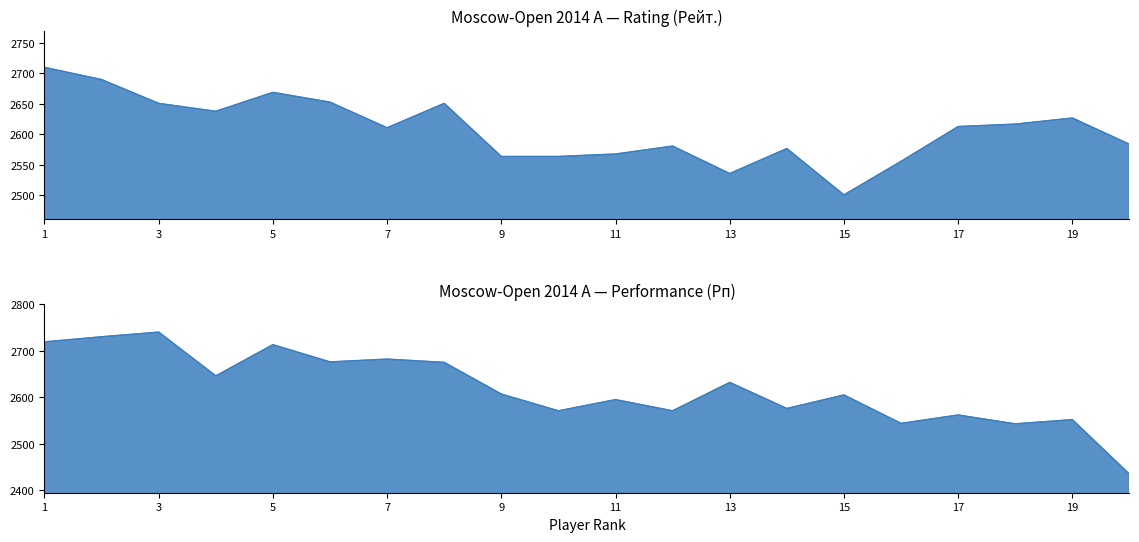

Where is Rating (Рейт.) nearest to the value 2605?

7